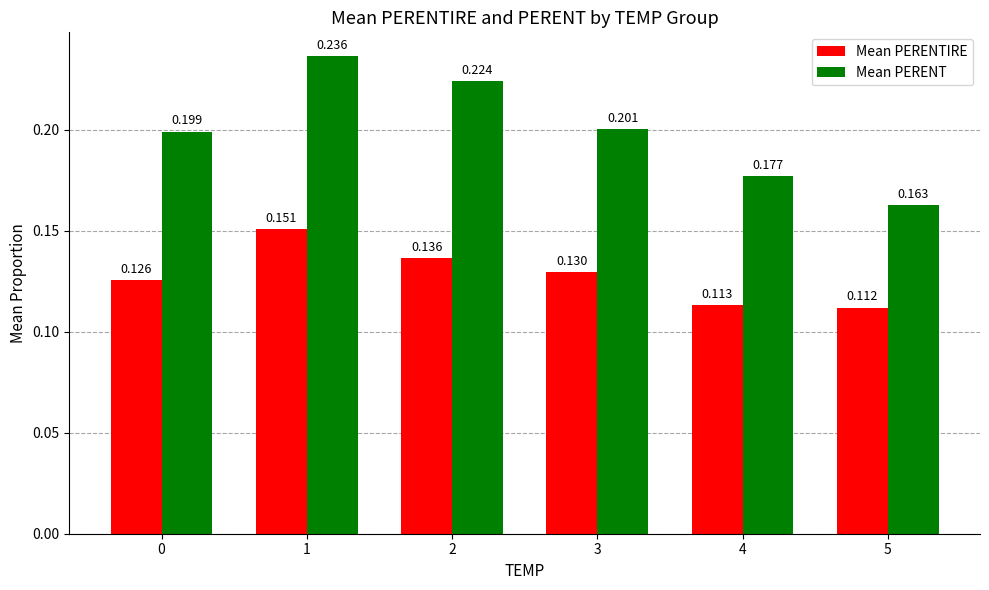

What is the sum of all Mean PERENTIRE values?

0.8